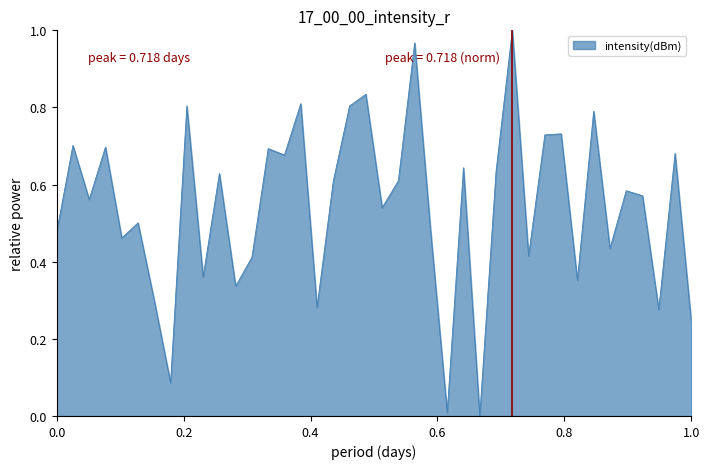

What is the value of the 23rd point from the left?

1.0